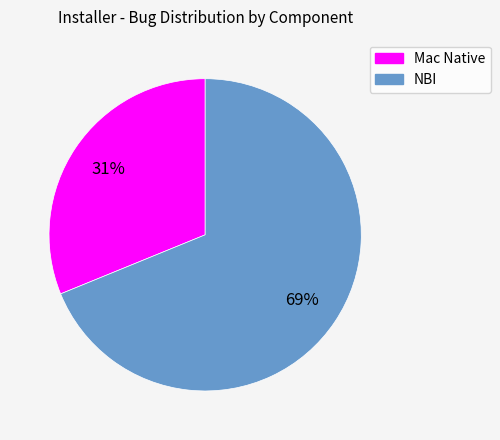

True or false: Mac Native accounts for 31% of the total.

True